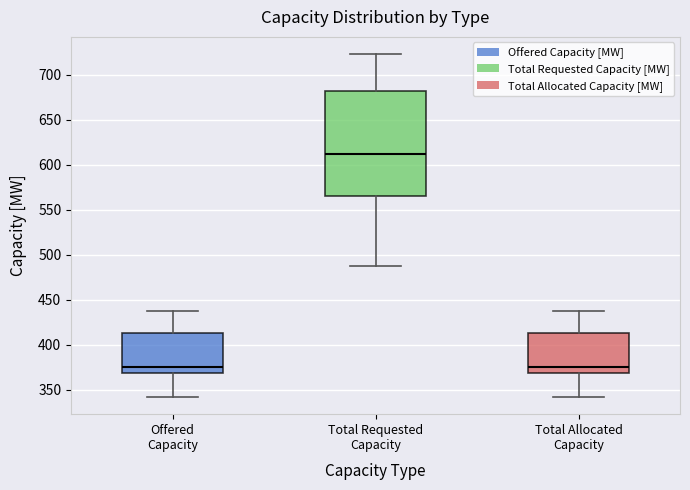

Reading left to right, read every box against the y-axis: the position of its median line, the range the box covers, and the ends of its whiskers. The values are not printed on the chart, so give them approximately, as read against the axis.

Offered Capacity: median 375, box 370 to 415, whiskers 340 to 440
Total Requested Capacity: median 615, box 565 to 680, whiskers 485 to 725
Total Allocated Capacity: median 375, box 370 to 415, whiskers 340 to 440